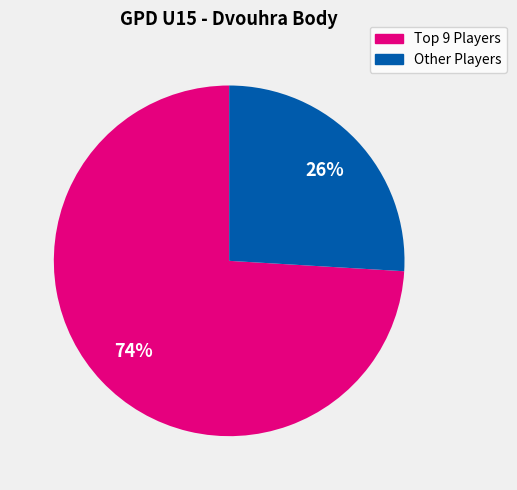

To the nearest percent, what is the difference between the largest and smallest slice percentages?

48%